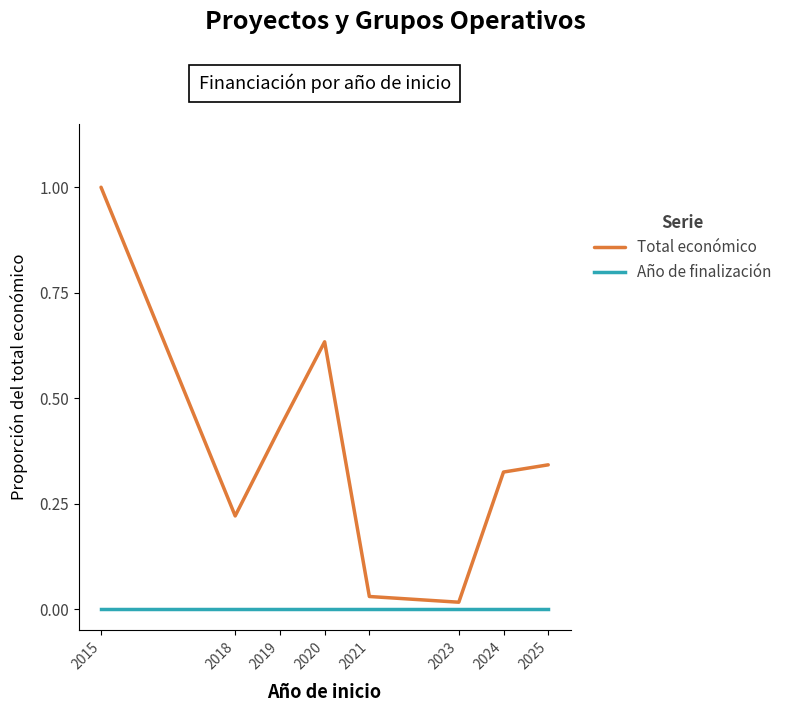

What is the greatest value displayed?

1.0